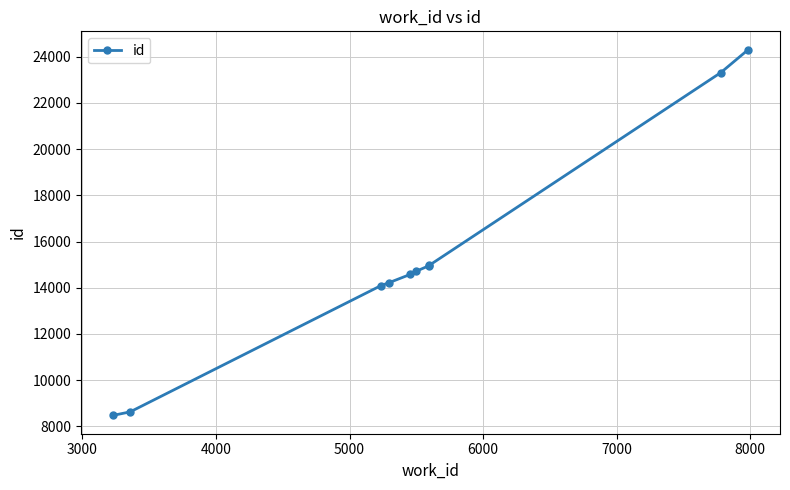

How many data points are above 14718?

4